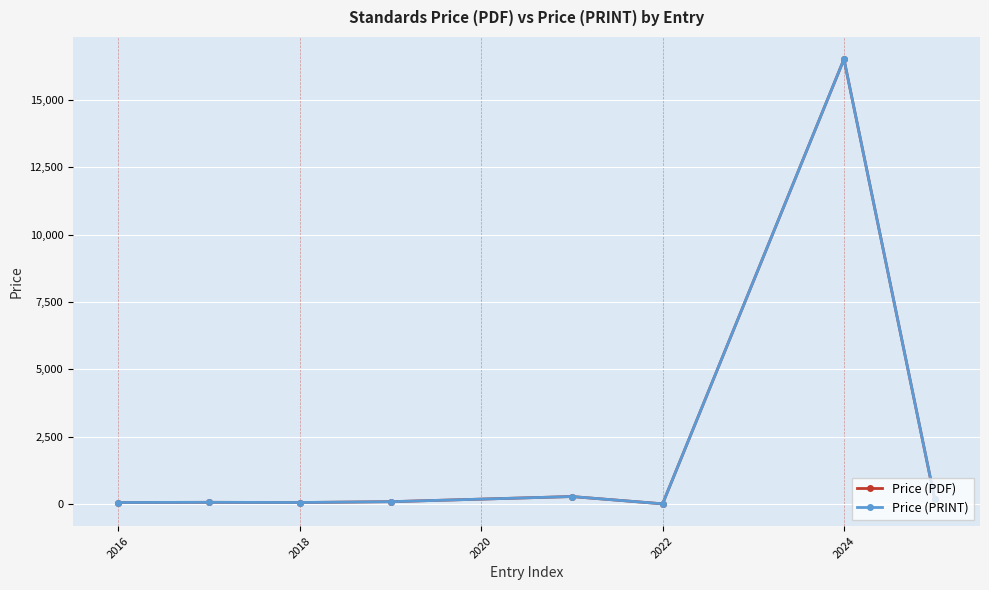

Where is the first local maximum for Price (PDF)?

2016